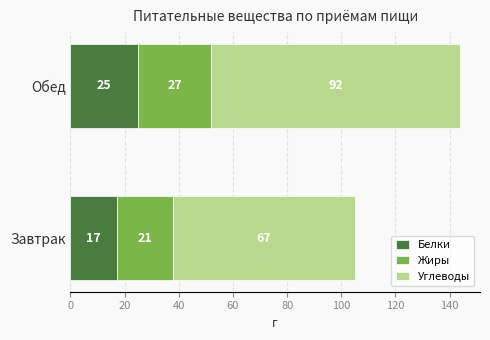

The Белки series shows 17 at Завтрак. True or false?

True